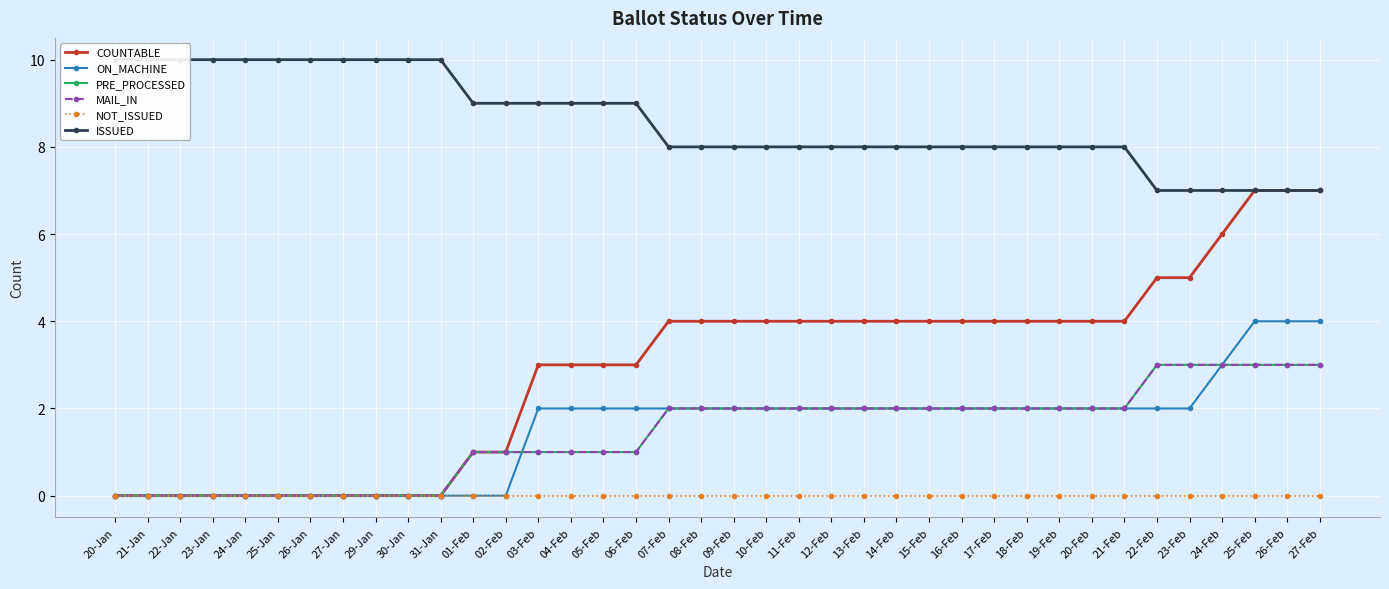

True or false: ISSUED and PRE_PROCESSED cross at least once.

False